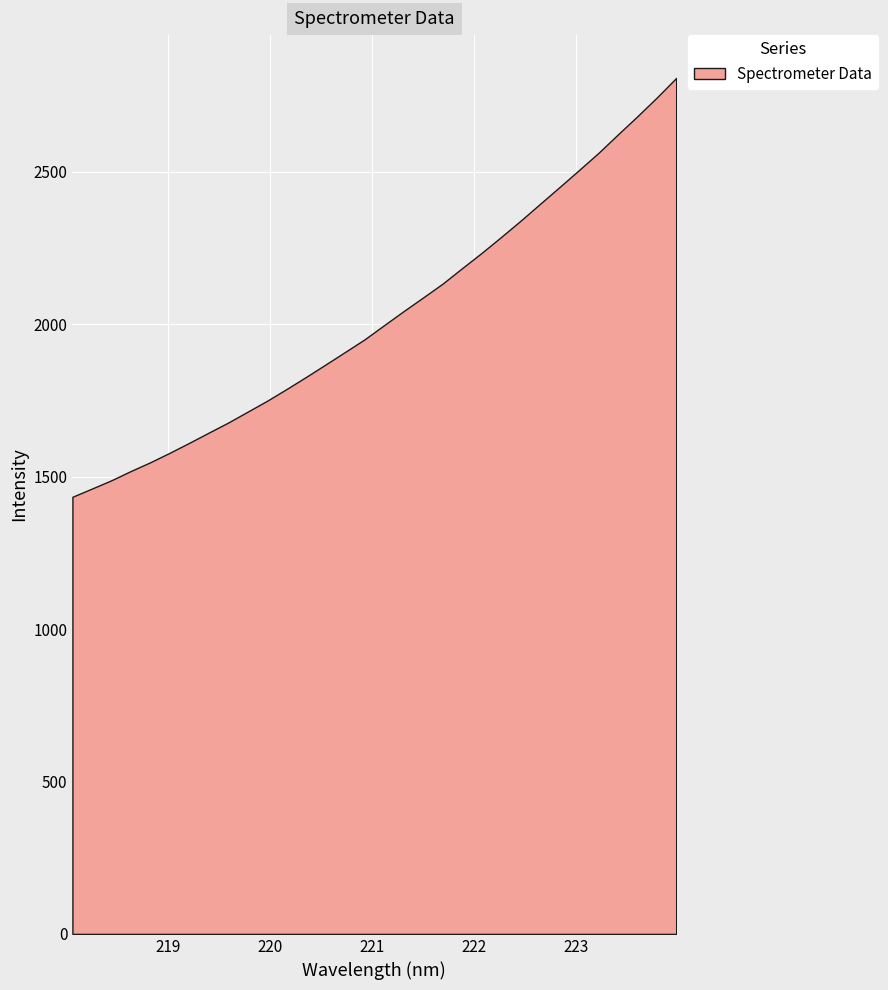

Where is the data nearest to the value 2121?

19